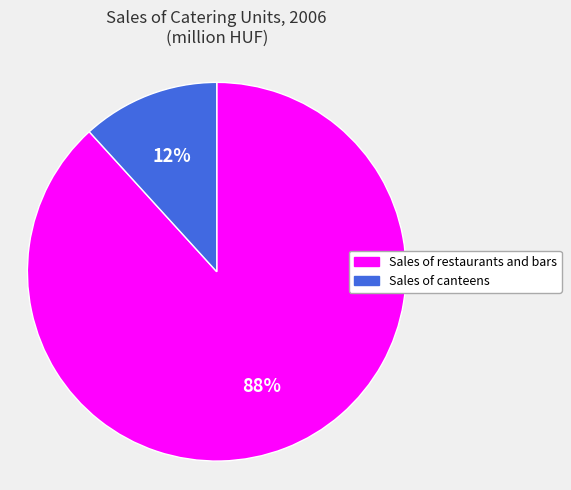

To the nearest percent, what is the combined percentage of Sales of restaurants and bars and Sales of canteens?

100%